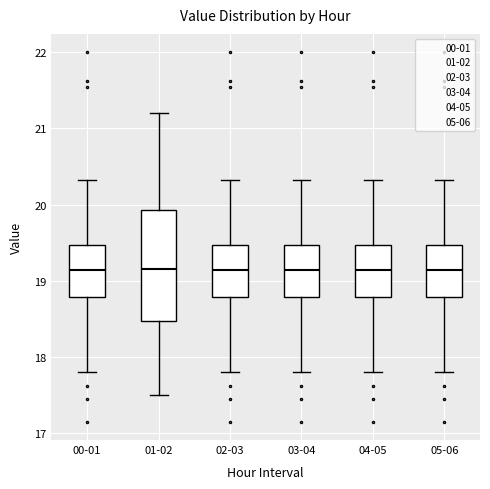

Where does the median line of the box for 05-06 sit on the y-axis? The values are not printed on the chart, so give them approximately, as read against the axis.

19.1